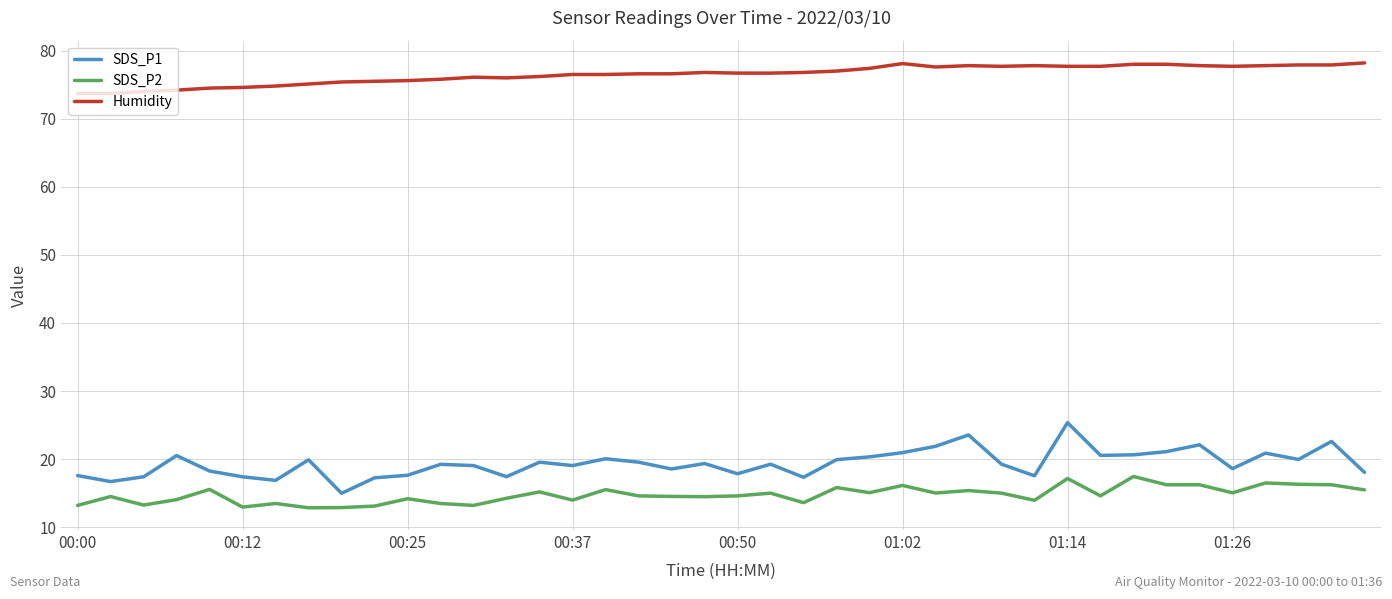

Which series has the largest total across all categories?

Humidity